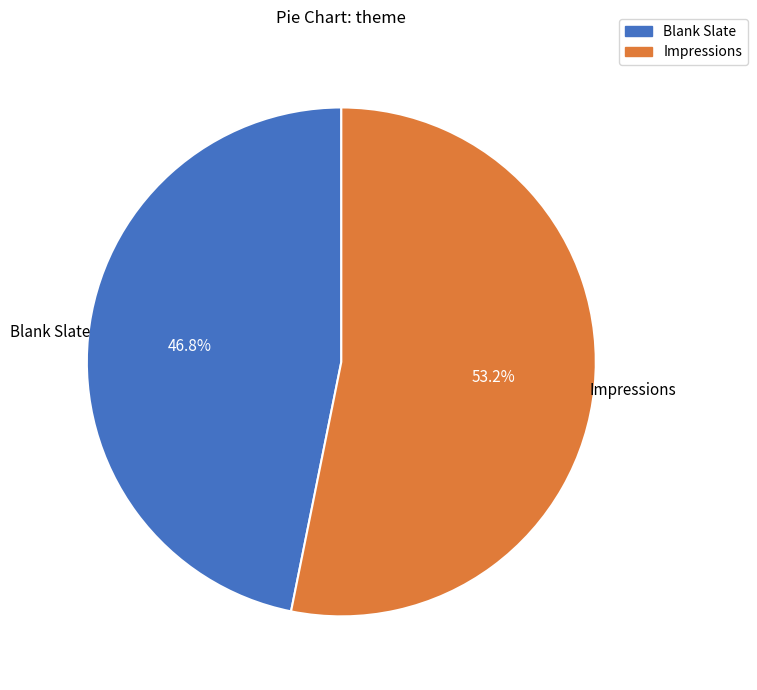

Is Blank Slate the majority of the pie?

No